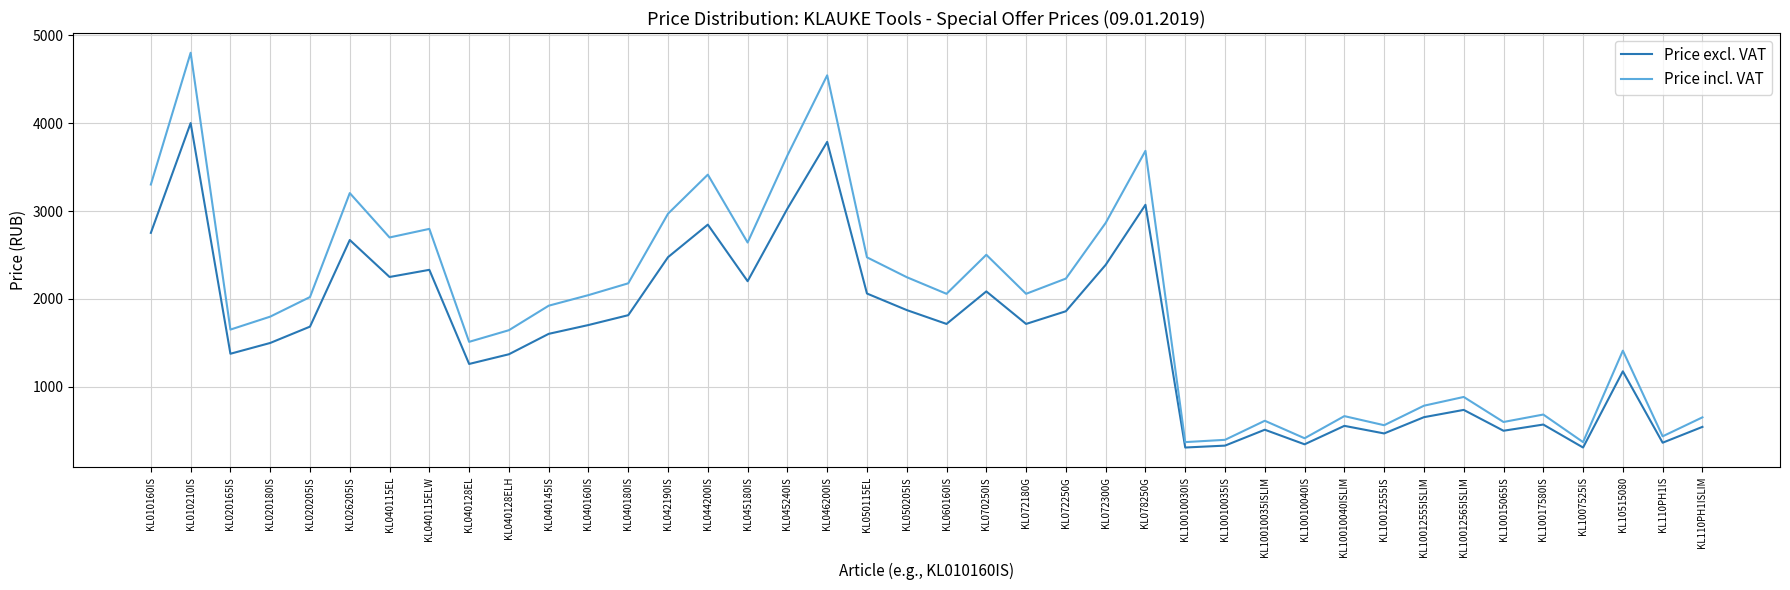

Which series has the largest total across all categories?

Price incl. VAT